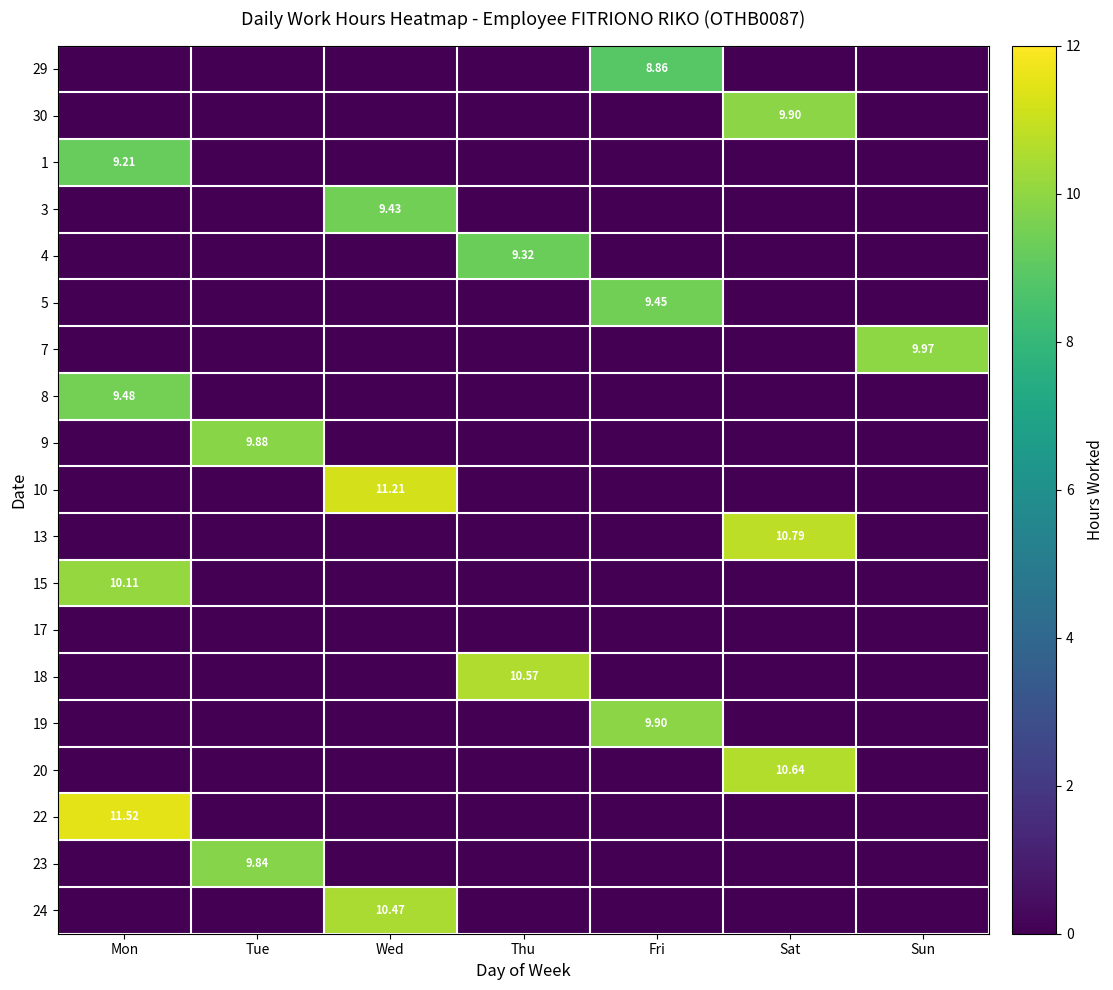

What is the average value of the 23 series?

1.4